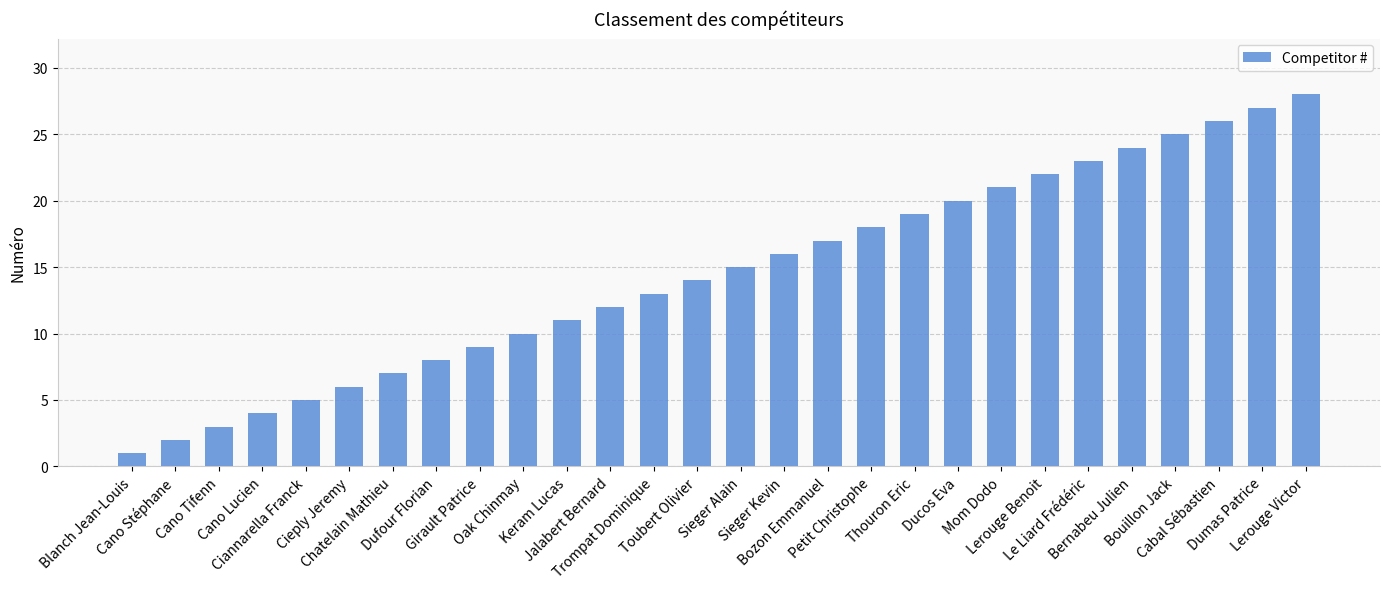

What is the change in value from Keram Lucas to Sieger Alain?

+4